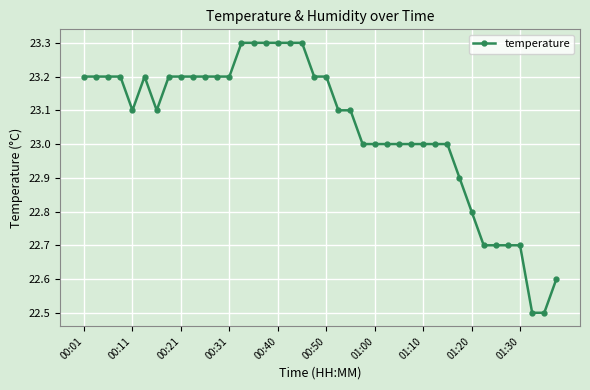

True or false: the data has more than 0 interior local peaks.

True